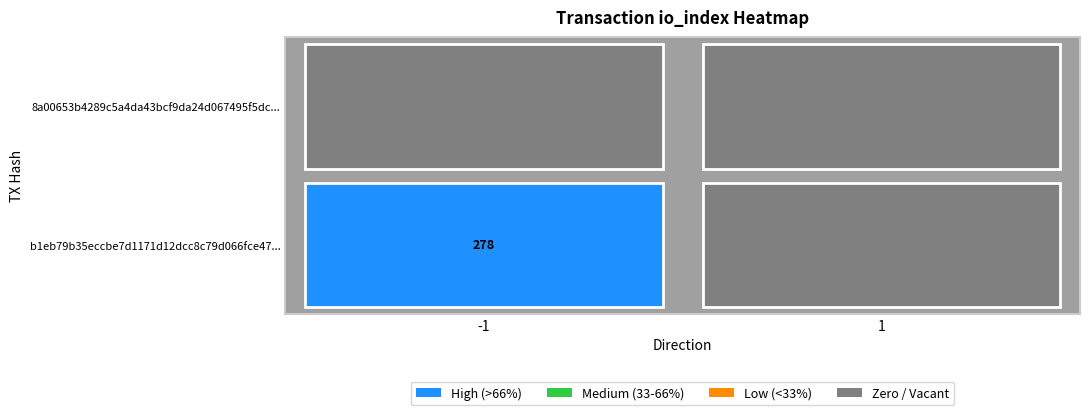

What is the maximum value shown in the chart?

278